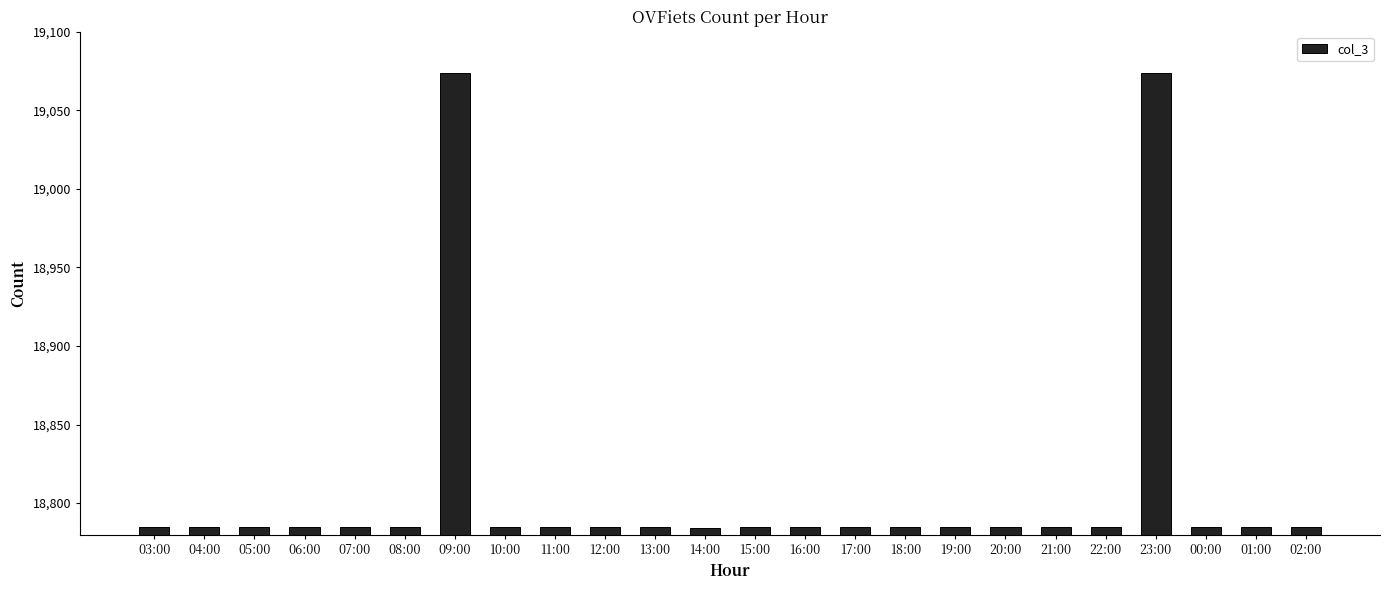

What is the greatest value displayed?

19074